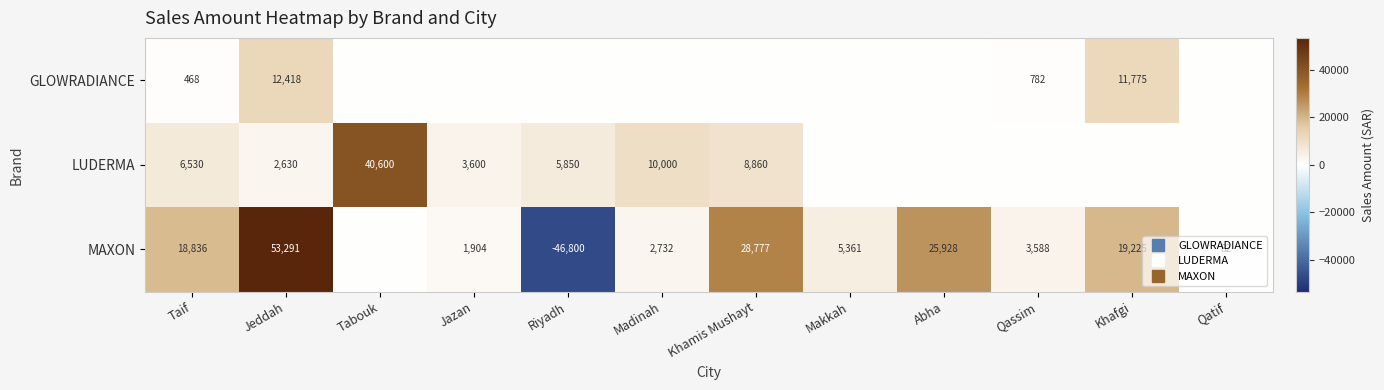

At Khafgi, list the series in order from largest to smallest.

MAXON, GLOWRADIANCE, LUDERMA